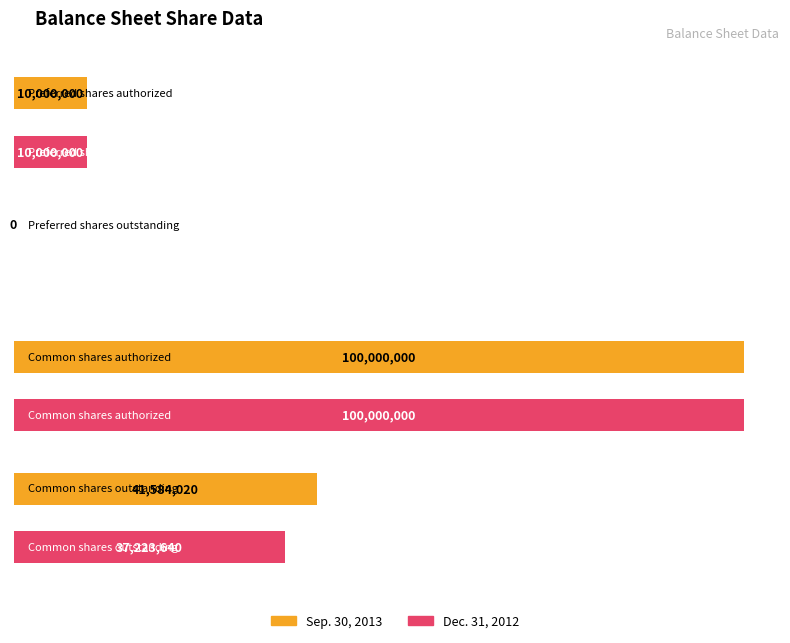

The Sep. 30, 2013 series shows 10000000 at Preferred shares authorized. True or false?

True